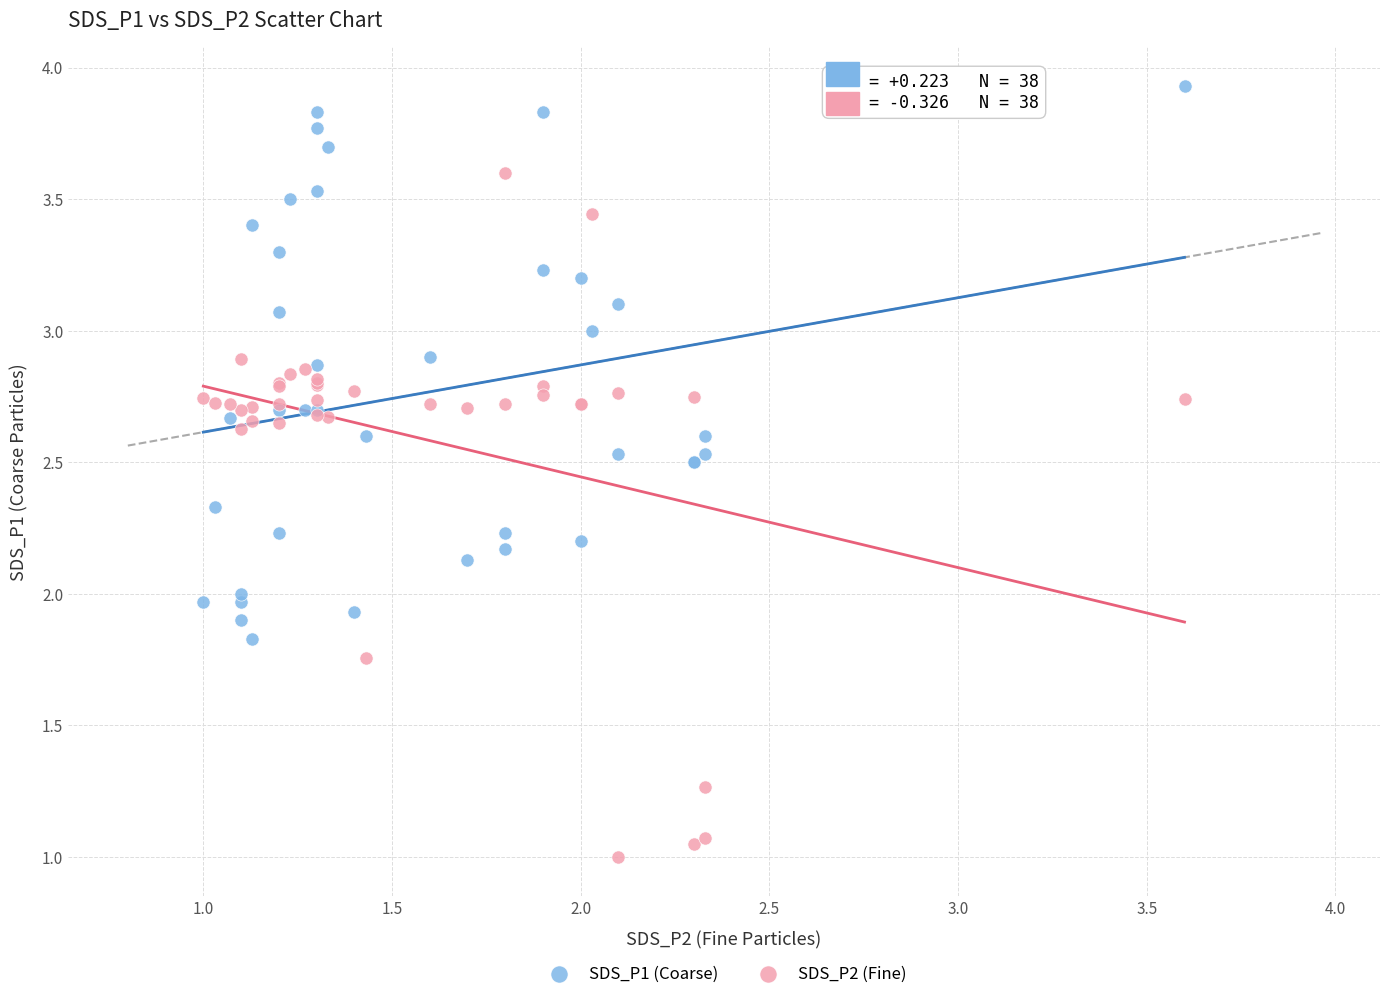

Which series has the largest Y range (max minus min)?

SDS_P2 (Fine)